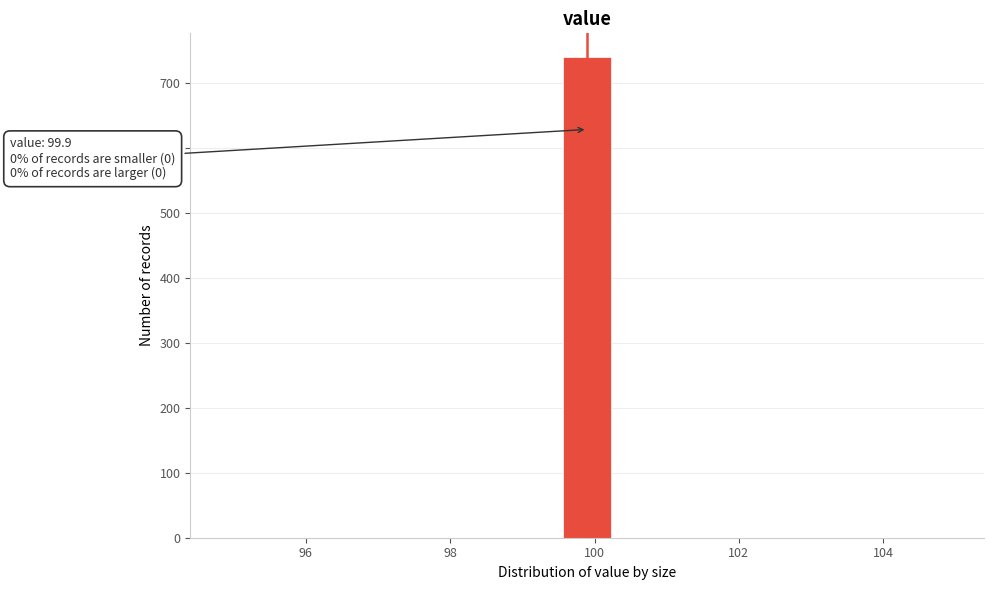

Read against the x-axis, roughly where is the centre of the tallest bar?

100.0